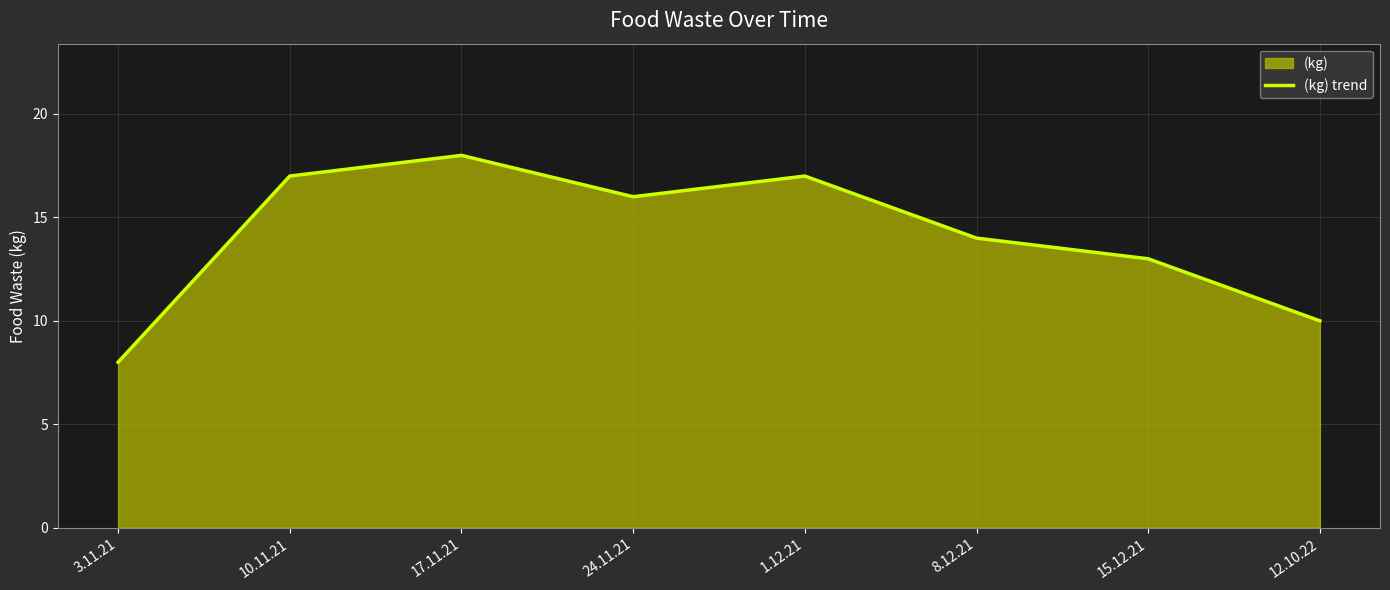

Is it true that the value at 3.11.21 is 4?

False